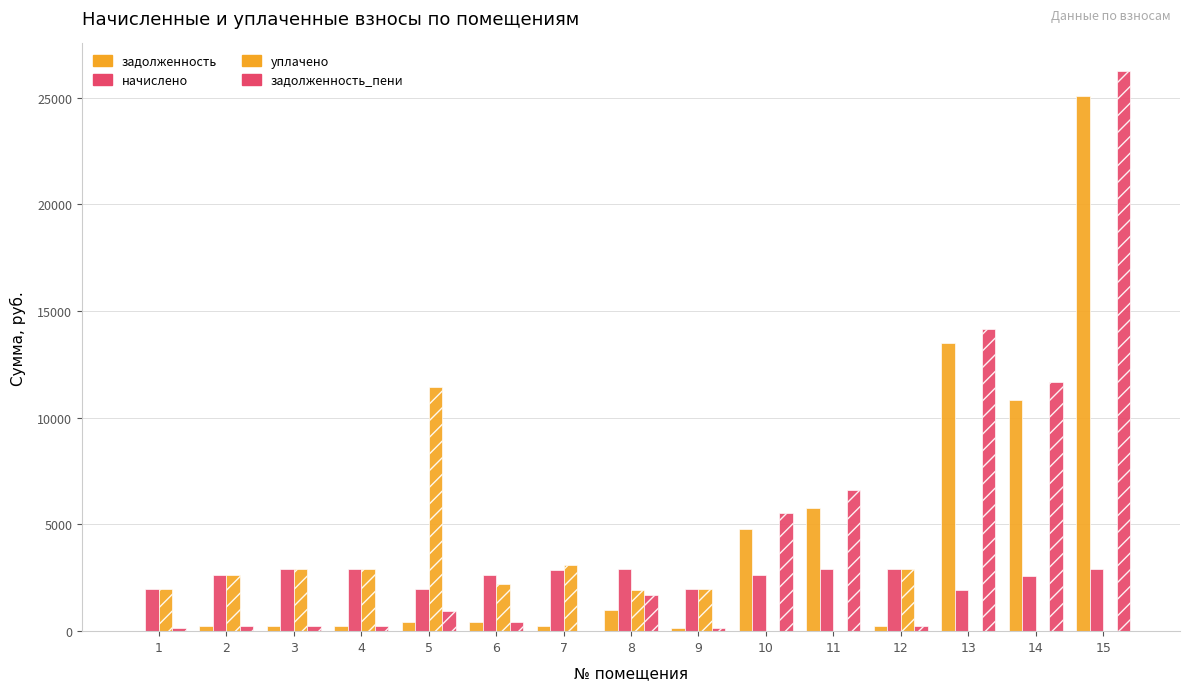

Reading left to right, extract all data points from this chart.

задолженность: 1=0.0	2=218.9	3=242.2	4=241.7	5=453.0	6=438.5	7=240.1	8=972.0	9=166.4	10=4794.9	11=5785.8	12=242.2	13=13504.9	14=10839.4	15=25062.8
начислено: 1=1971.6	2=2626.7	3=2906.5	4=2900.2	5=1958.9	6=2626.7	7=2881.1	8=2900.2	9=1997.0	10=2652.1	11=2919.2	12=2906.5	13=1952.5	14=2594.9	15=2912.9
уплачено: 1=1971.3	2=2626.7	3=2906.5	4=2900.2	5=11440.4	6=2190.3	7=3121.2	8=1933.4	9=1997.0	10=0.0	11=0.0	12=2906.5	13=0.0	14=0.0	15=0.0
задолженность_пени: 1=164.6	2=218.9	3=242.2	4=241.7	5=951.4	6=440.5	7=0.0	8=1715.2	9=166.4	10=5556.2	11=6633.9	12=242.2	13=14168.8	14=11701.5	15=26234.8